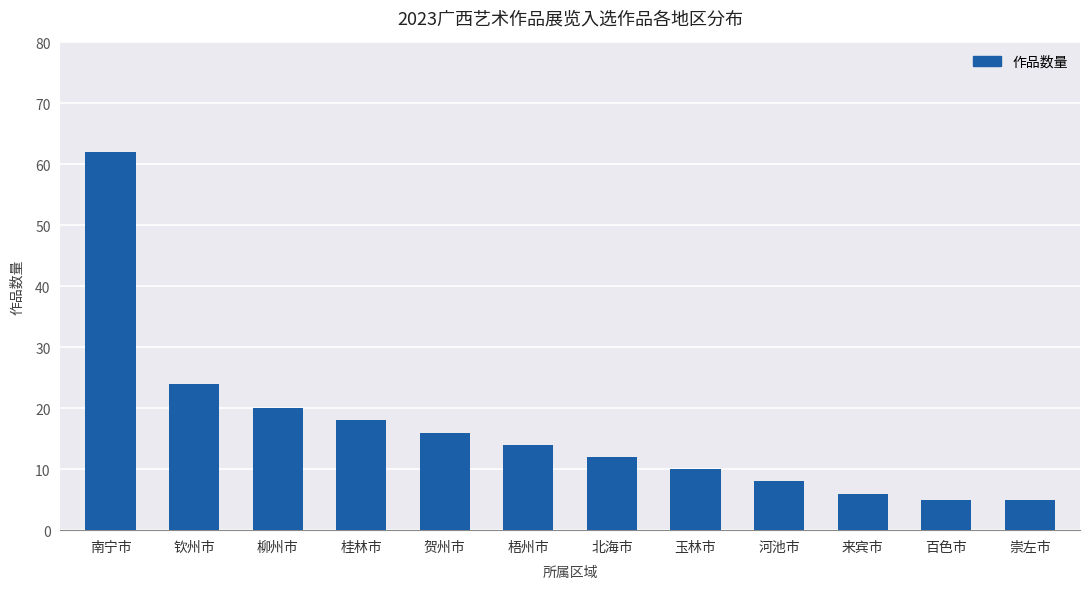

What is the difference between the maximum and second lowest values?

57